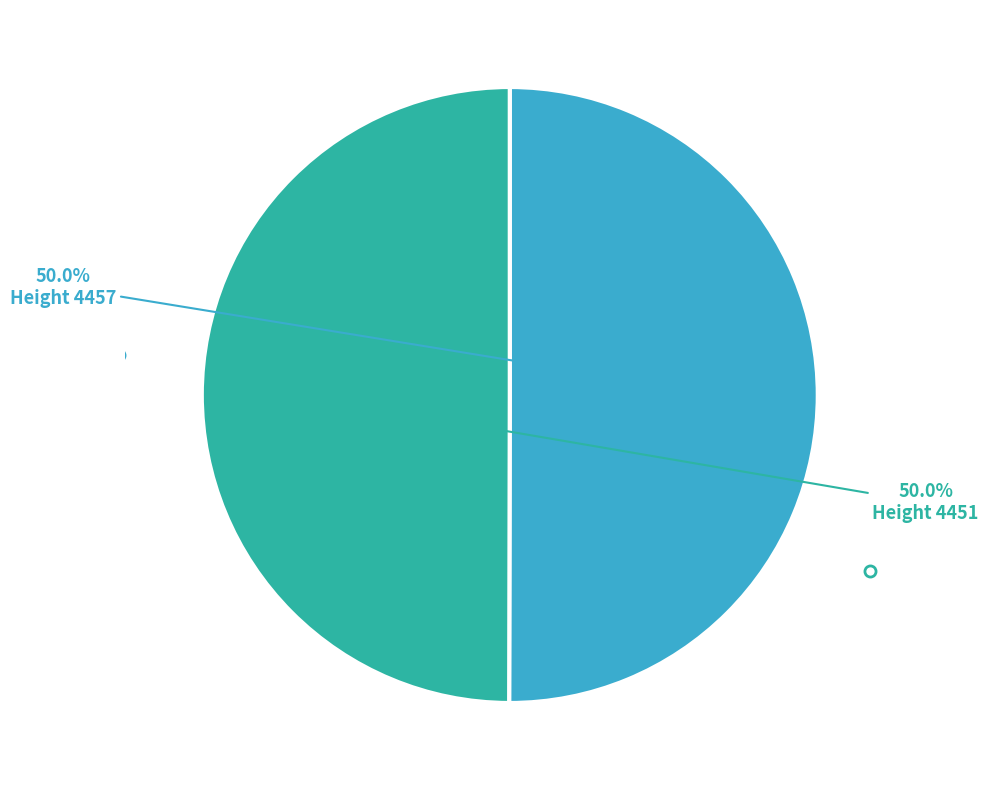

To the nearest percent, what is the average slice percentage?

50%